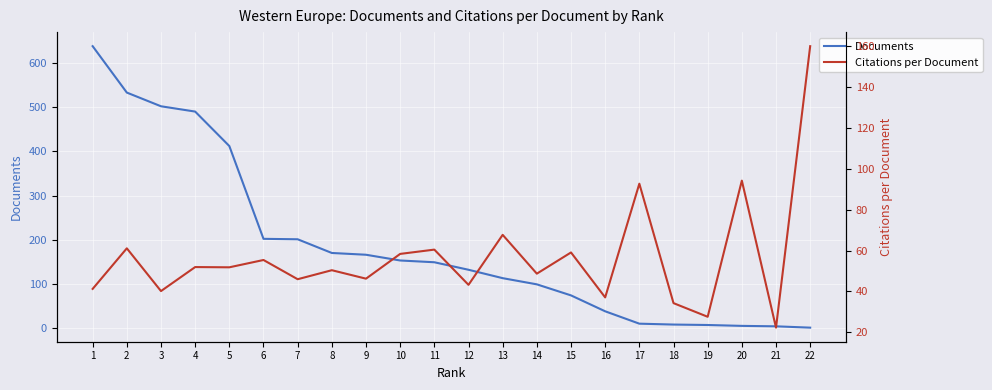

Where does the Documents series first go above 149?

1